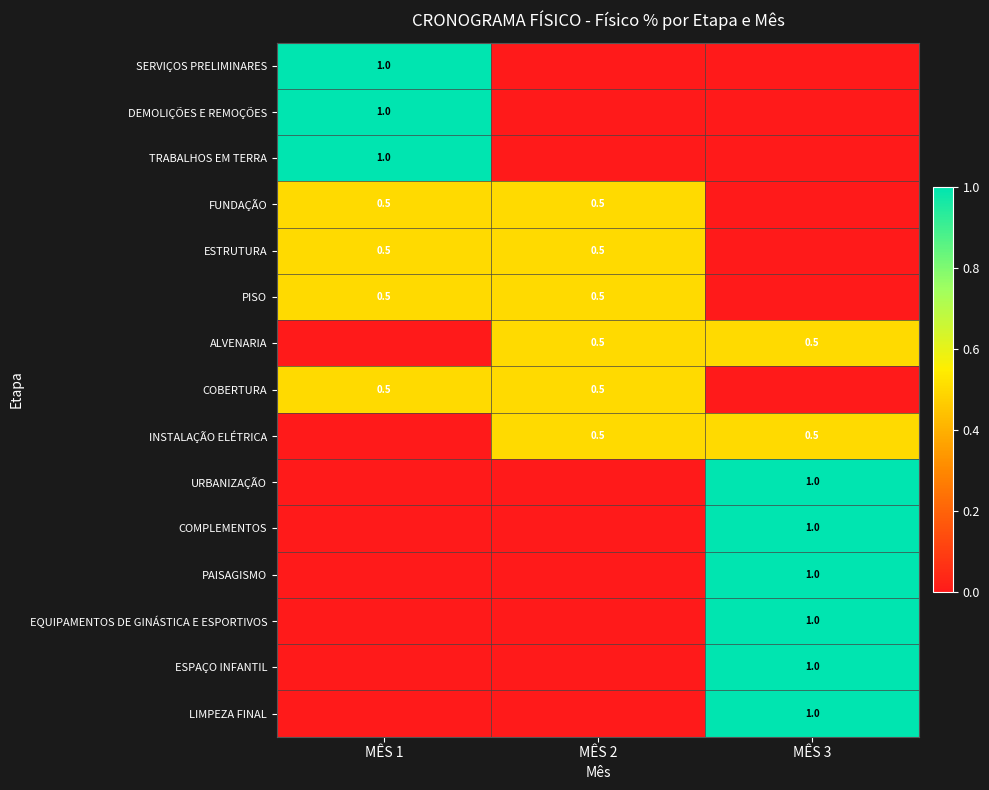

True or false: EQUIPAMENTOS DE GINÁSTICA E ESPORTIVOS has a value of 1.0 at MÊS 3.

True